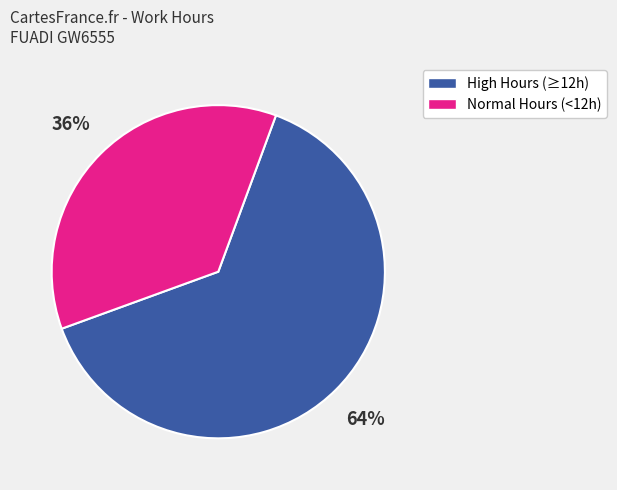

Is there a majority slice in this chart?

Yes